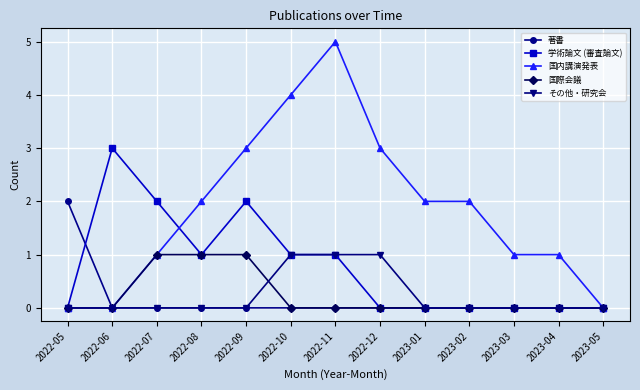

Does the chart display data point markers on the line(s)?

Yes